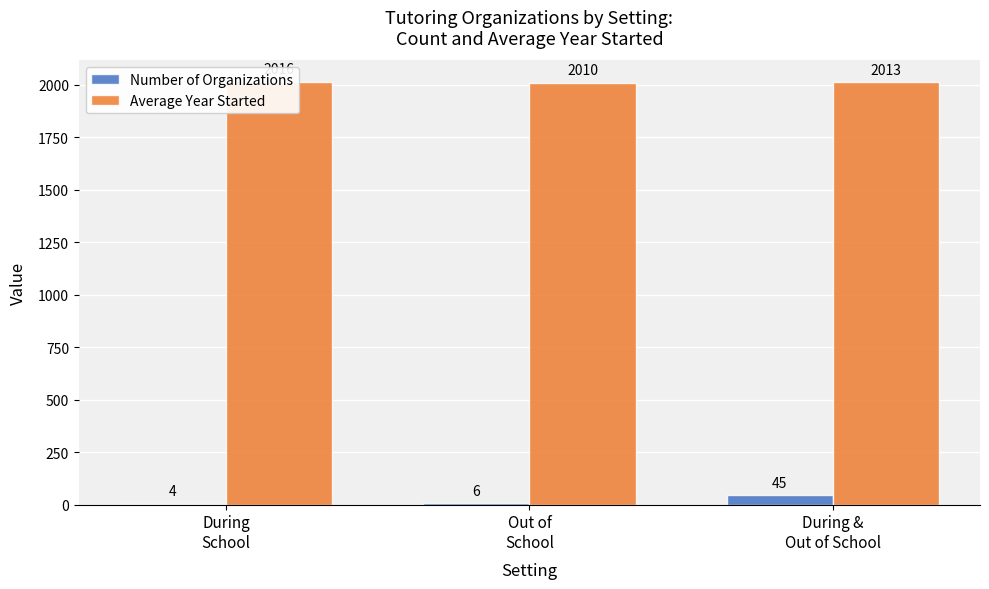

What is the difference between the second highest and minimum values in the Number of Organizations series?

2